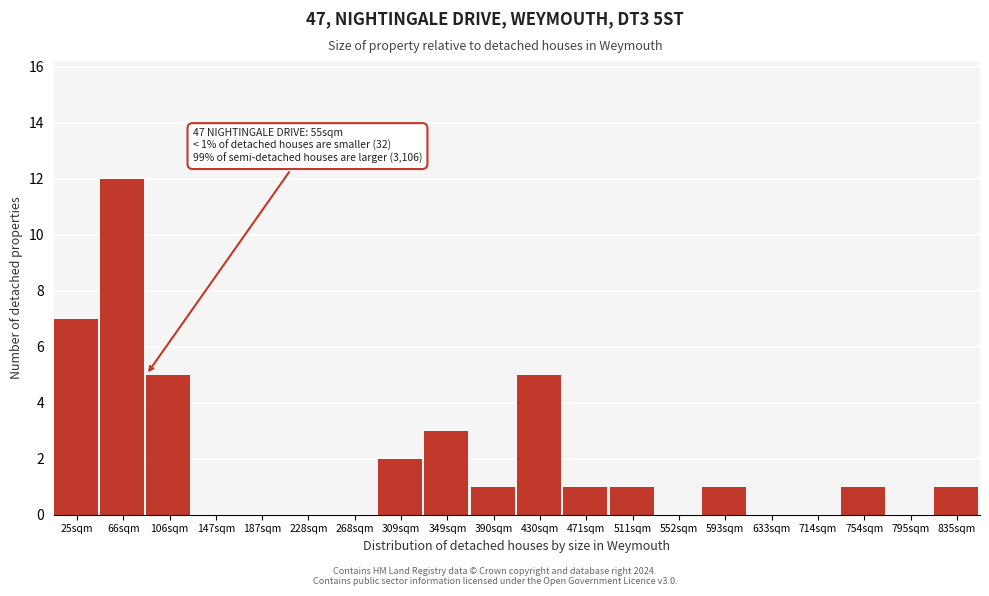

Reading left to right, transcribe all the data shown in this chart.

25sqm=7	66sqm=12	106sqm=5	147sqm=0	187sqm=0	228sqm=0	268sqm=0	309sqm=2	349sqm=3	390sqm=1	430sqm=5	471sqm=1	511sqm=1	552sqm=0	593sqm=1	633sqm=0	714sqm=0	754sqm=1	795sqm=0	835sqm=1